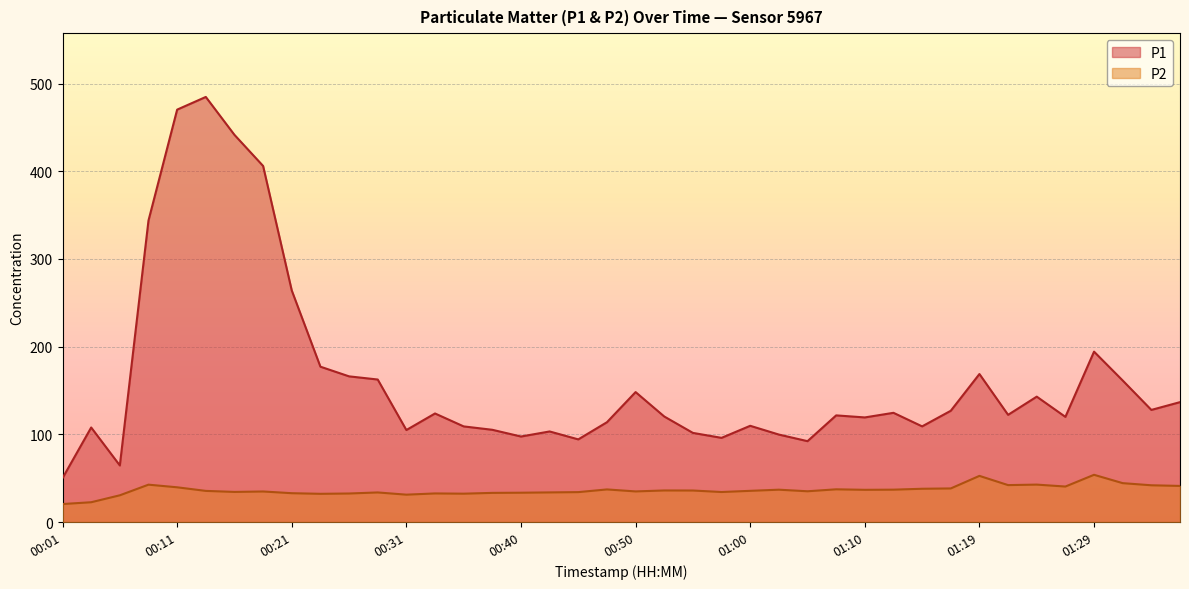

Reading left to right, list all the values displayed in this chart.

P1: 00:01=50.1	00:04=107.8	00:06=64.5	00:09=343.8	00:11=470.2	00:13=484.7	00:16=441.5	00:18=406.0	00:21=264.0	00:23=177.1	00:26=166.1	00:28=162.5	00:31=104.9	00:33=123.8	00:35=109.0	00:38=105.2	00:40=97.5	00:43=103.3	00:45=94.2	00:48=113.8	00:50=148.2	00:53=120.3	00:55=101.6	00:57=96.0	01:00=109.7	01:02=99.7	01:05=92.2	01:07=121.6	01:10=119.3	01:12=124.5	01:15=109.1	01:17=126.9	01:19=168.8	01:22=122.2	01:24=143.0	01:27=119.9	01:29=194.3	01:32=161.4	01:34=127.8	01:37=136.7
P2: 00:01=20.5	00:04=22.6	00:06=30.5	00:09=42.6	00:11=39.6	00:13=35.5	00:16=34.3	00:18=34.8	00:21=32.9	00:23=32.2	00:26=32.5	00:28=33.7	00:31=31.2	00:33=32.6	00:35=32.3	00:38=33.2	00:40=33.4	00:43=33.8	00:45=34.1	00:48=37.2	00:50=34.9	00:53=36.0	00:55=35.9	00:57=34.2	01:00=35.6	01:02=36.9	01:05=35.1	01:07=37.3	01:10=36.7	01:12=36.9	01:15=37.9	01:17=38.3	01:19=52.6	01:22=42.1	01:24=42.7	01:27=40.5	01:29=53.9	01:32=44.3	01:34=41.9	01:37=41.2